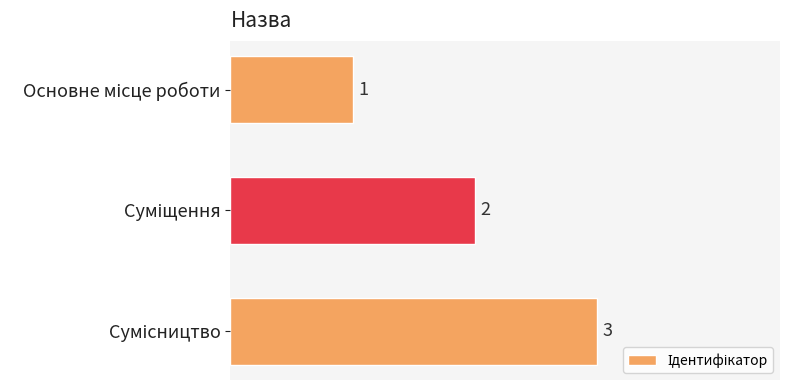

What is the difference between the maximum and second lowest values?

1